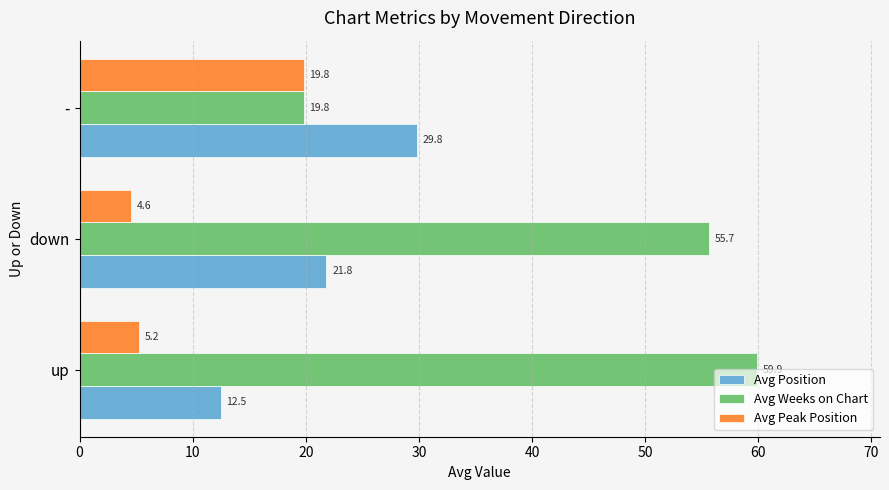

What is the sum of all Avg Position values?

64.2